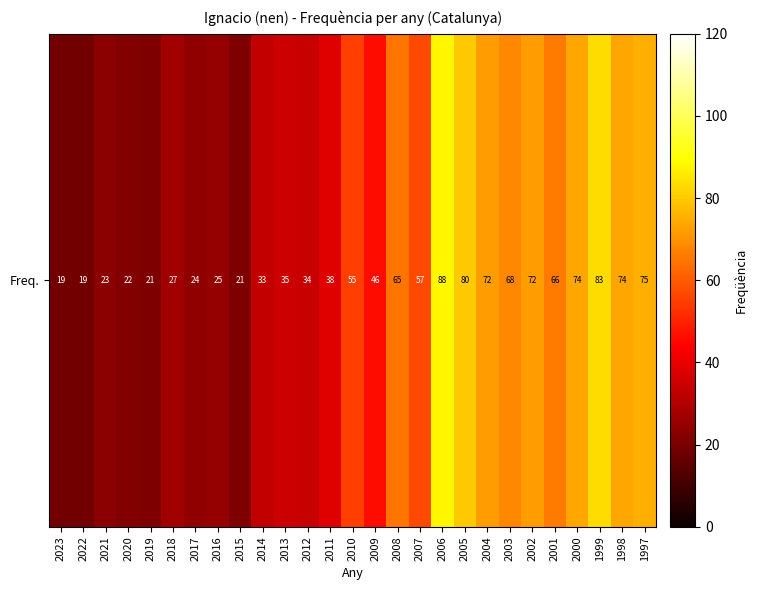

What is the change in value from 2020 to 2004?

+50